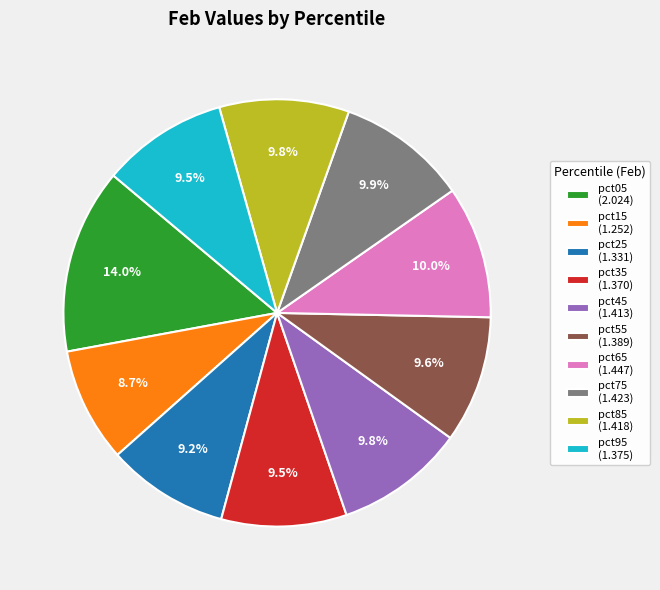

The pct15 slice represents 9% of the pie. True or false?

True